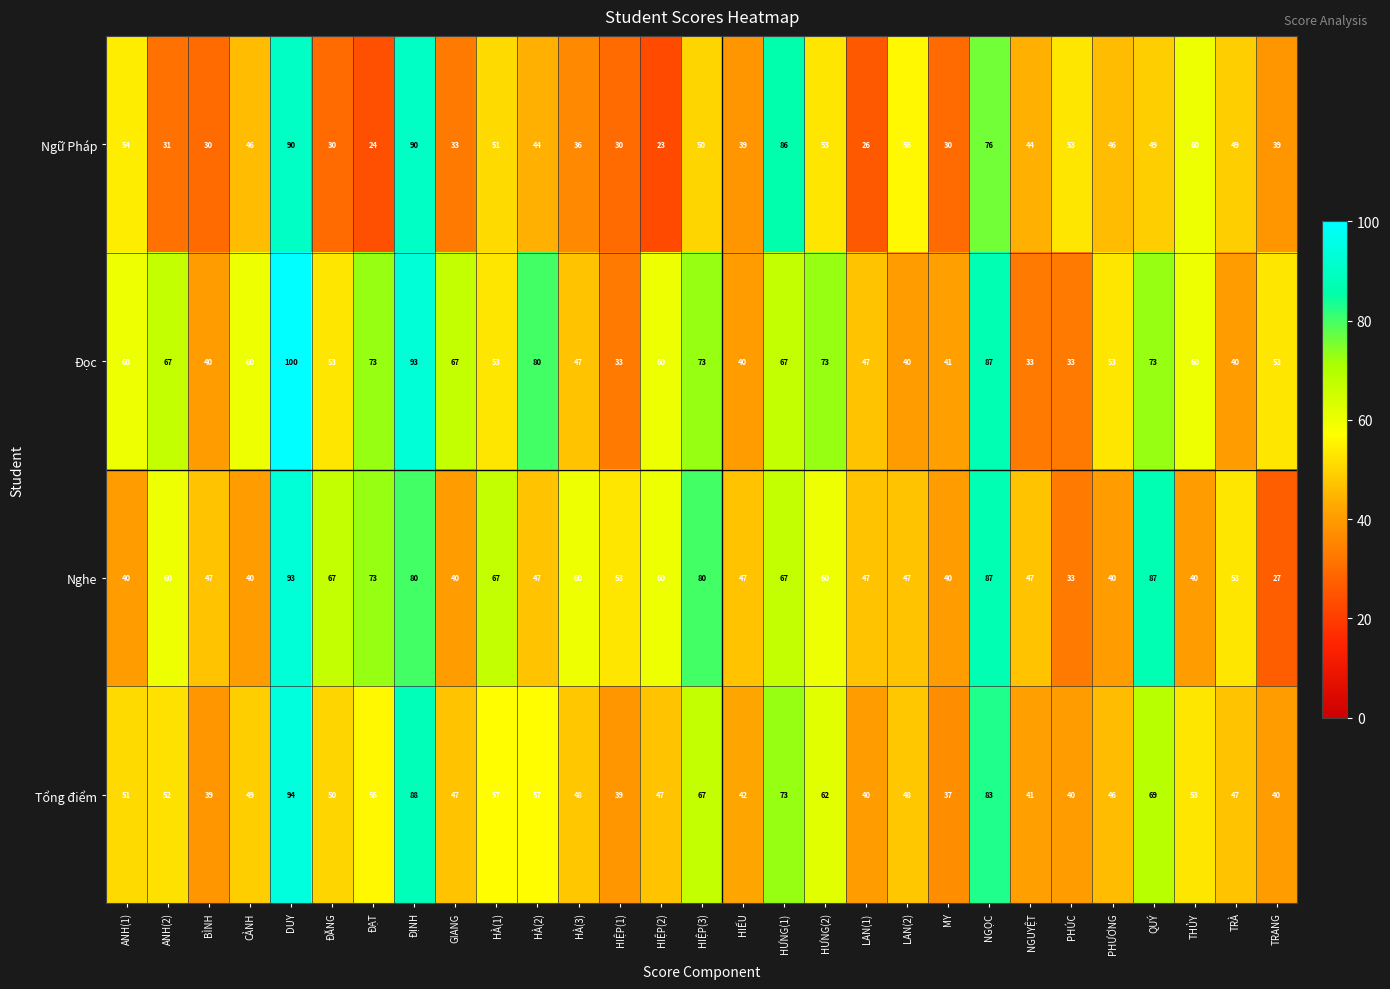

Rank the series at NGUYỆT from highest to lowest value.

Nghe, Ngữ Pháp, Tổng điểm, Đọc